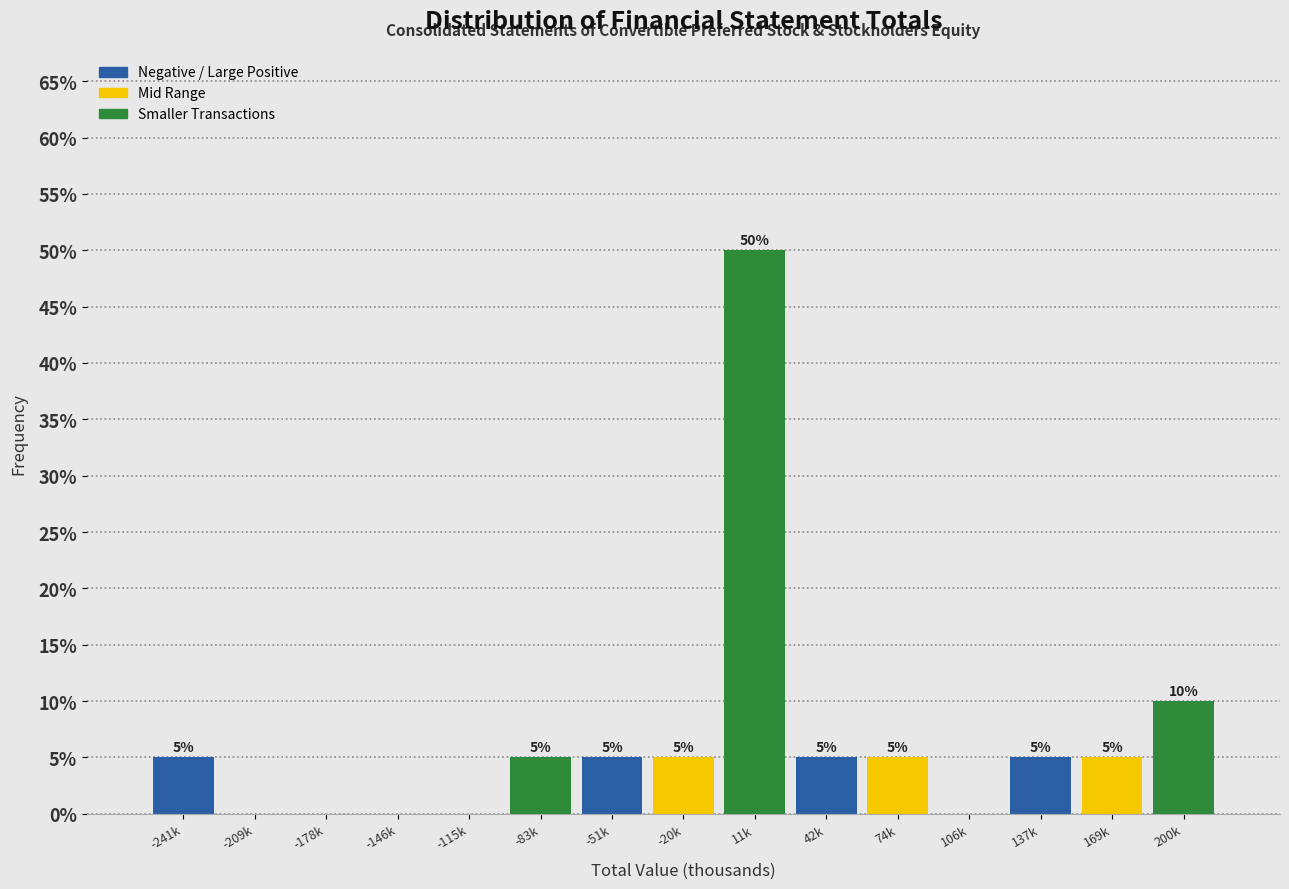

Reading left to right, list all the values displayed in this chart.

-241k=5	-209k=0	-178k=0	-146k=0	-115k=0	-83k=5	-51k=5	-20k=5	11k=50	42k=5	74k=5	106k=0	137k=5	169k=5	200k=10